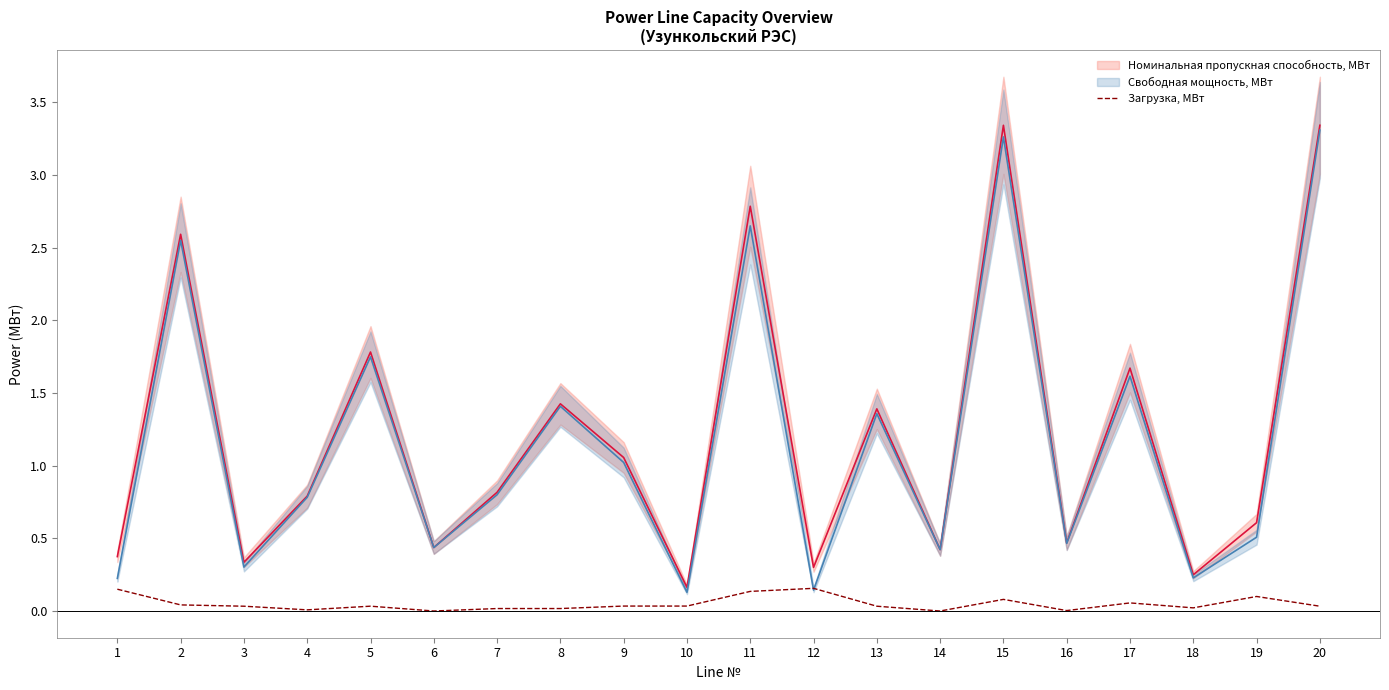

At 8, list the series in order from smallest to largest.

Загрузка, МВт, Свободная мощность, МВт, Номинальная пропускная способность, МВт